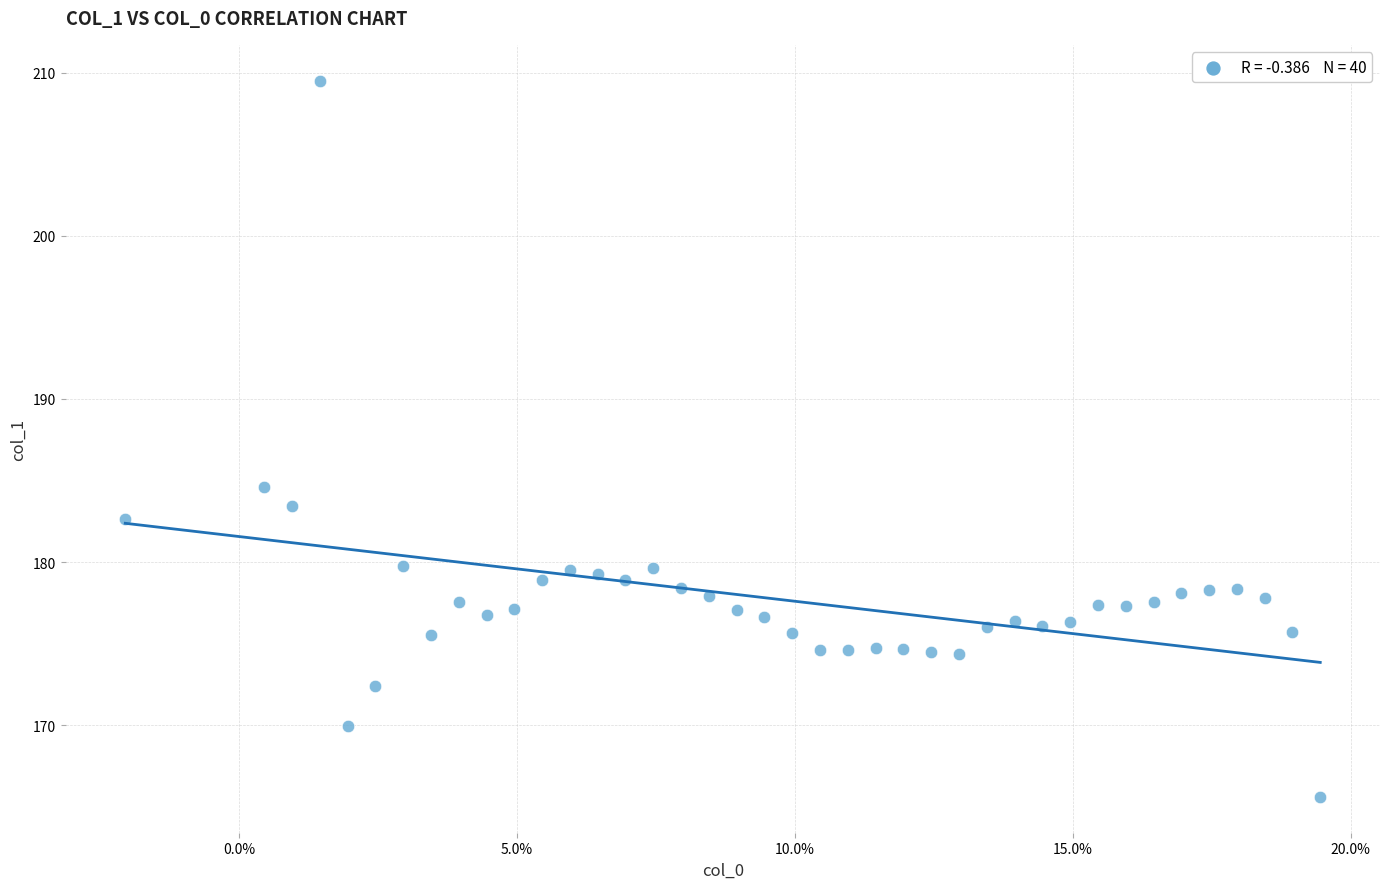

What Y value in the scatter plot is closest to 187?

184.6